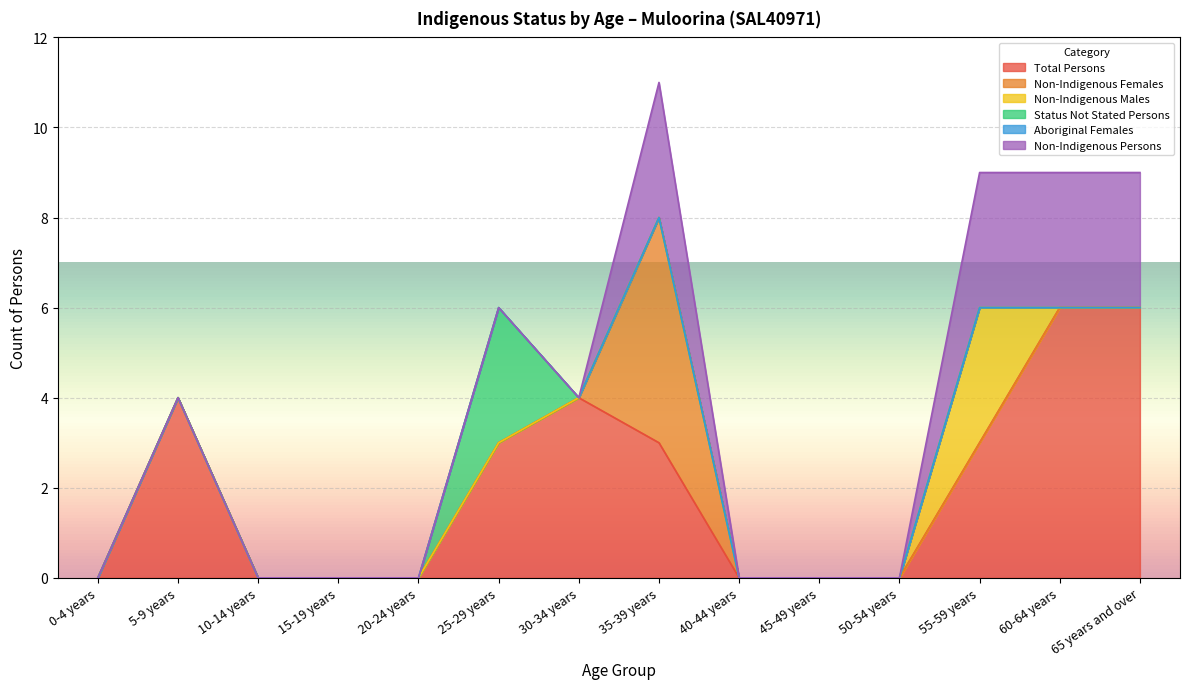

What is the highest value of the Total Persons series?

6